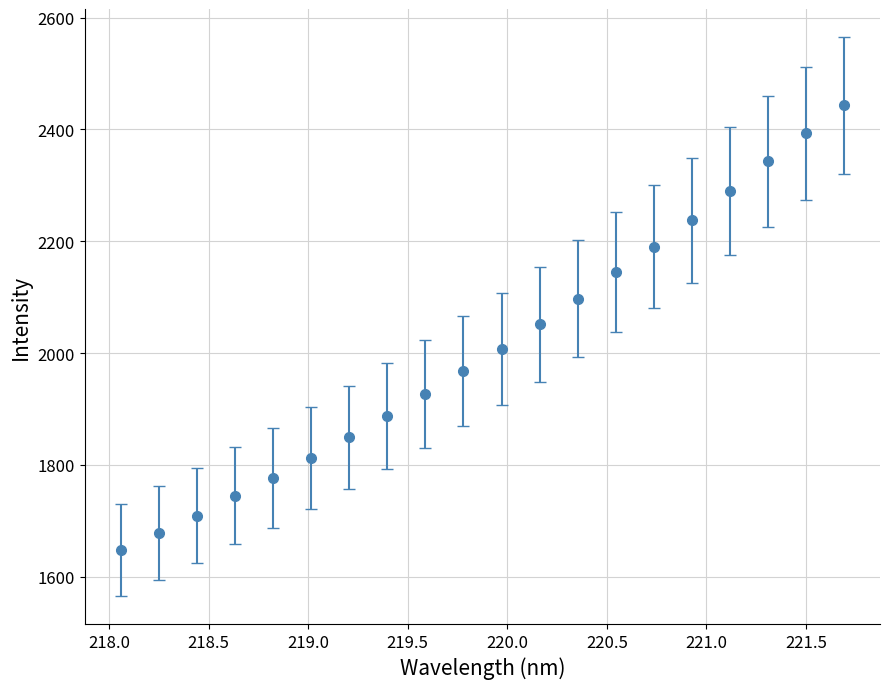

True or false: there are more than 2 points higher than both neighbors.

False